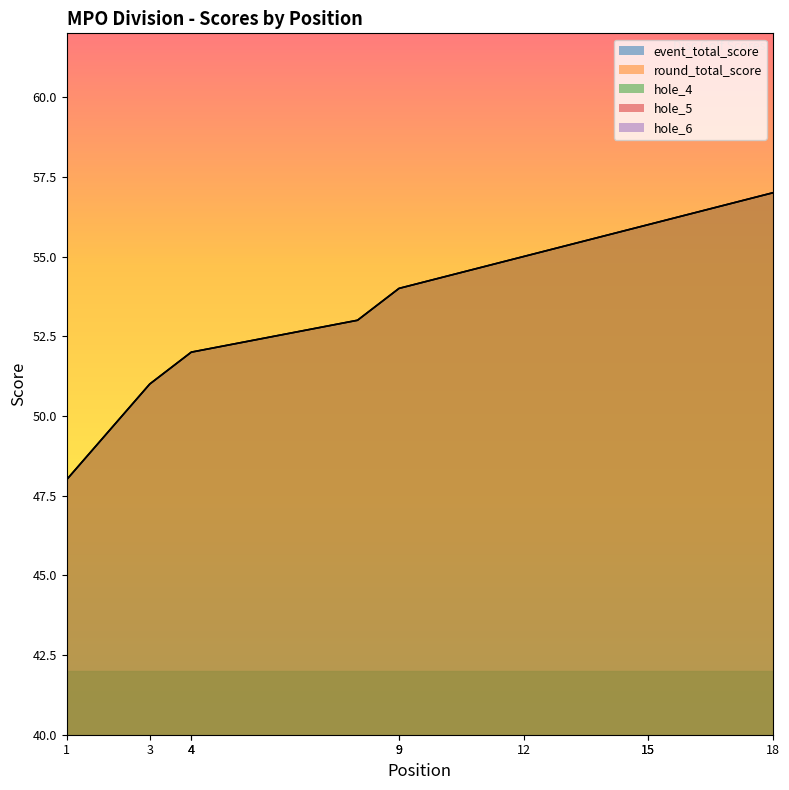

Read the round_total_score value at 12.

55